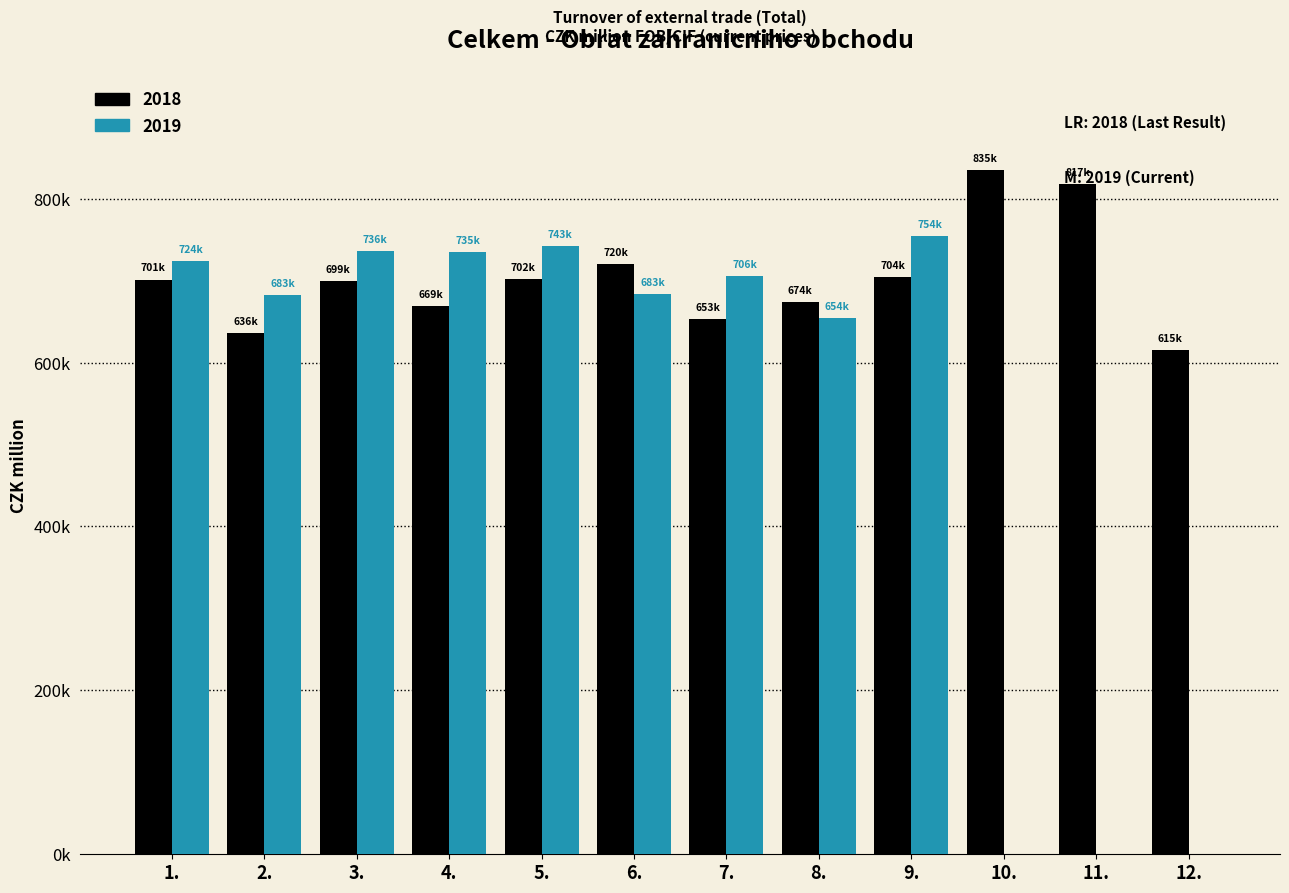

What are all the series names shown in the legend?

2018, 2019